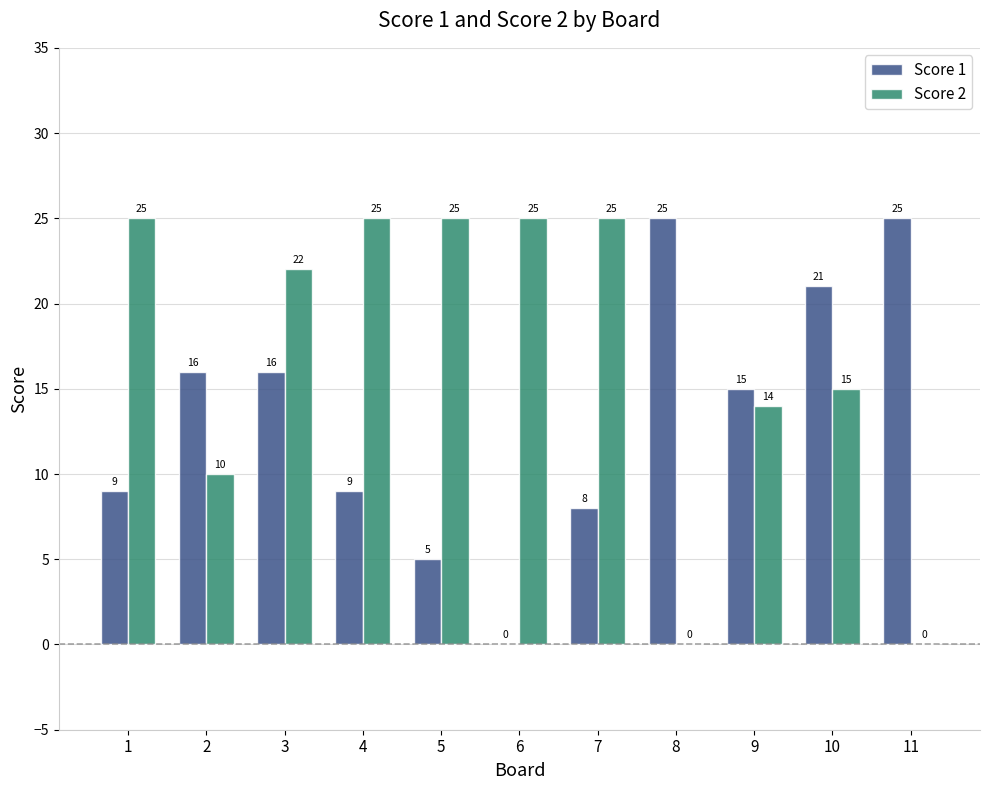

At which category is the sum across all series the highest?

3